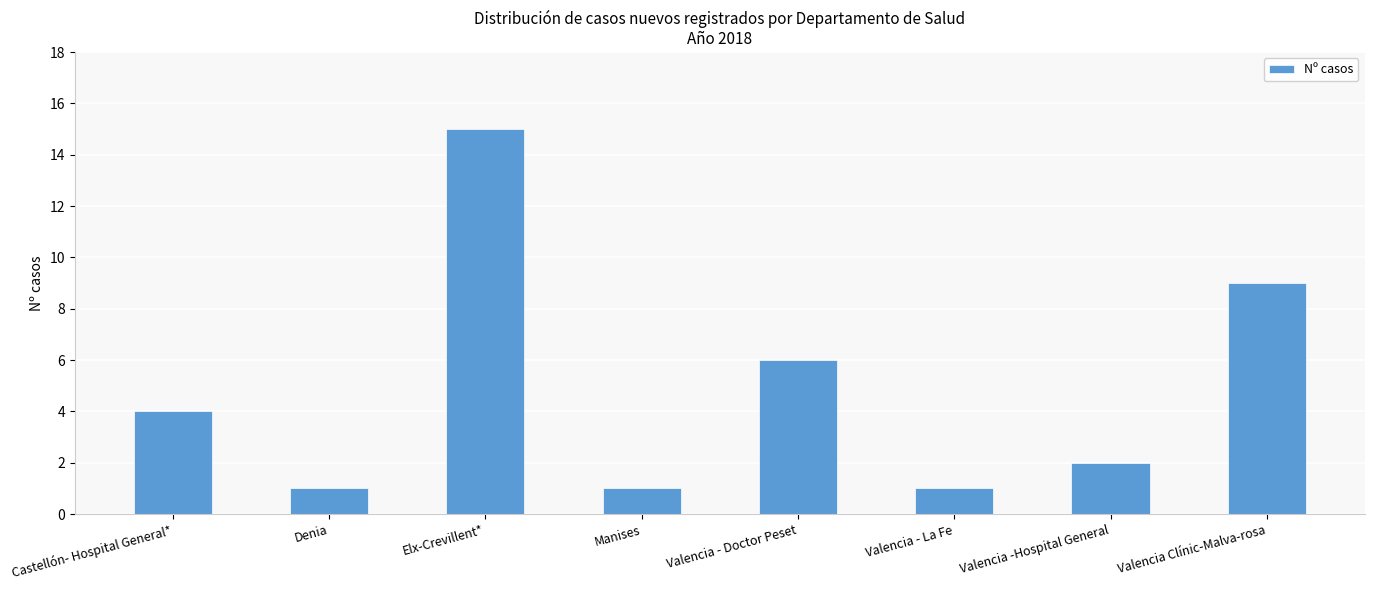

Are the bars horizontal?

No